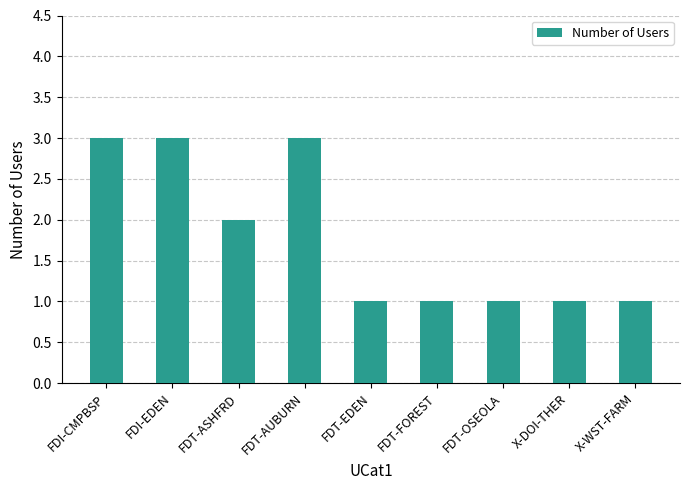

Is it true that the value at X-DOI-THER is 1?

True